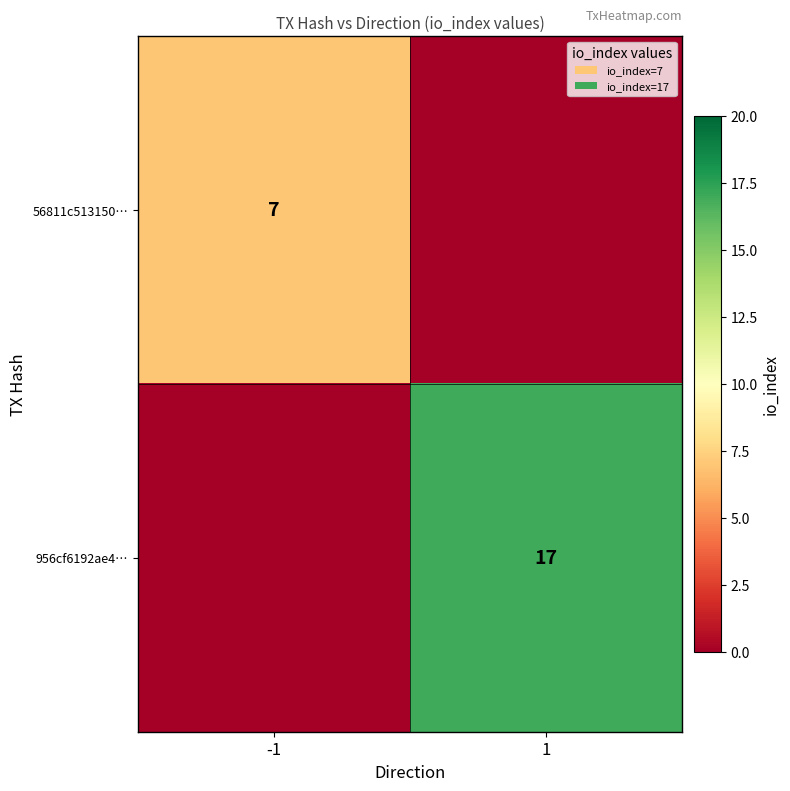

The 956cf6192ae4… series shows 17 at 1. True or false?

True